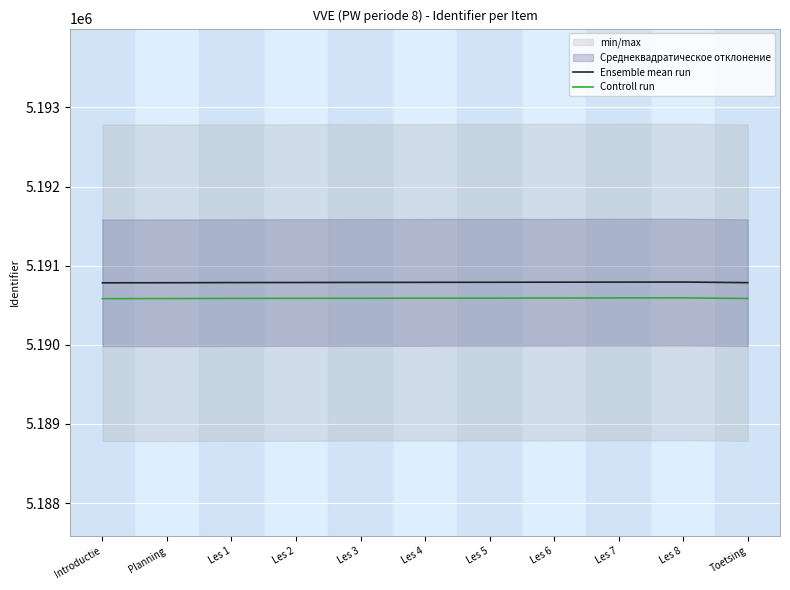

The value of Ensemble mean run at Les 2 is 2929304. True or false?

False